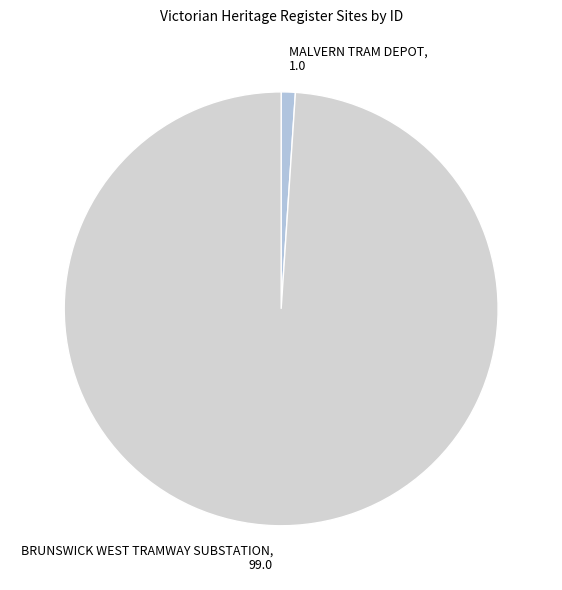

Count the number of slices in the pie.

2